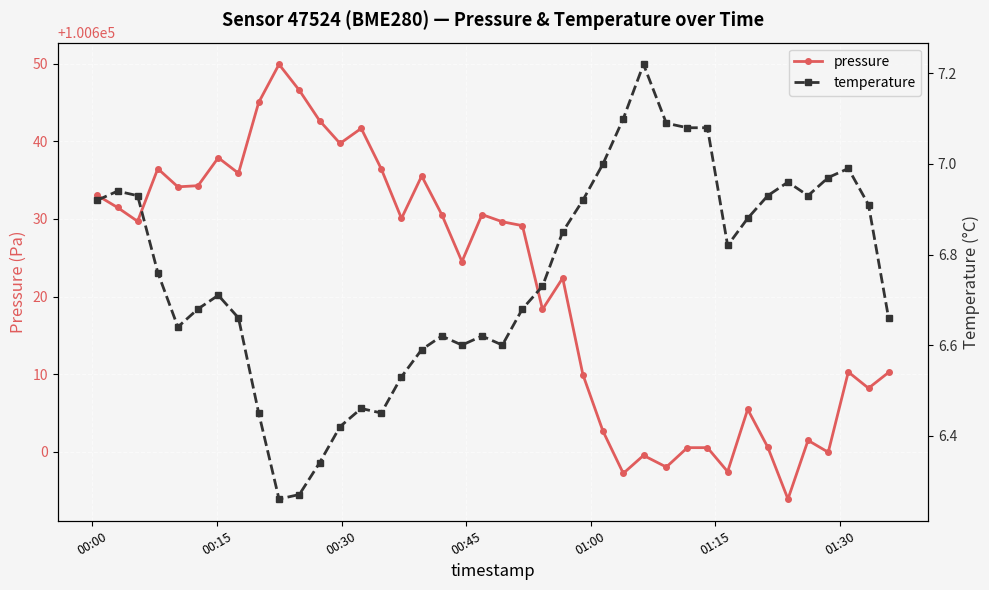

What is the value of the pressure point at the 9th from the left?

100645.0